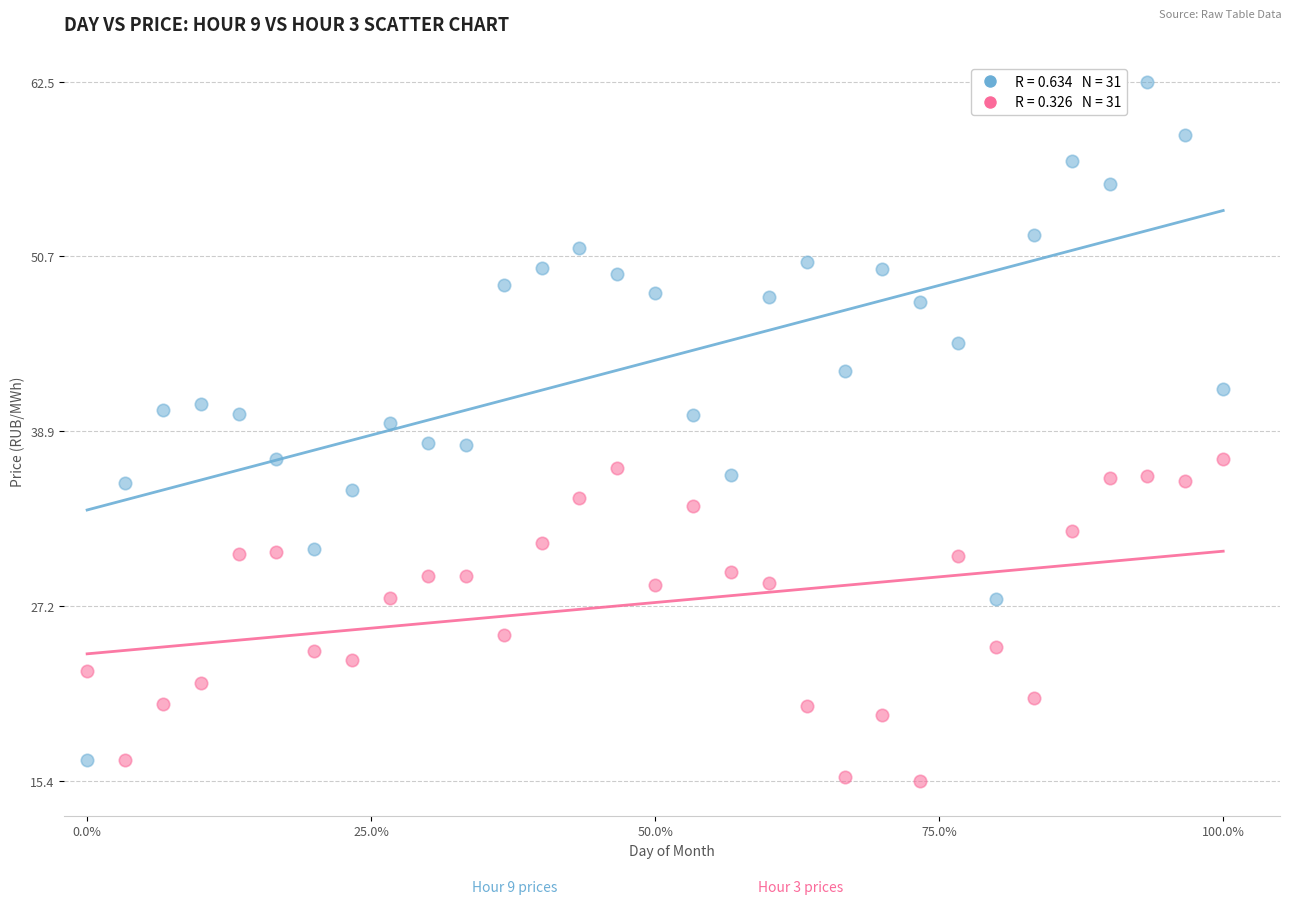

Across all data points, what is the range of X values (max minus min)?

1.0